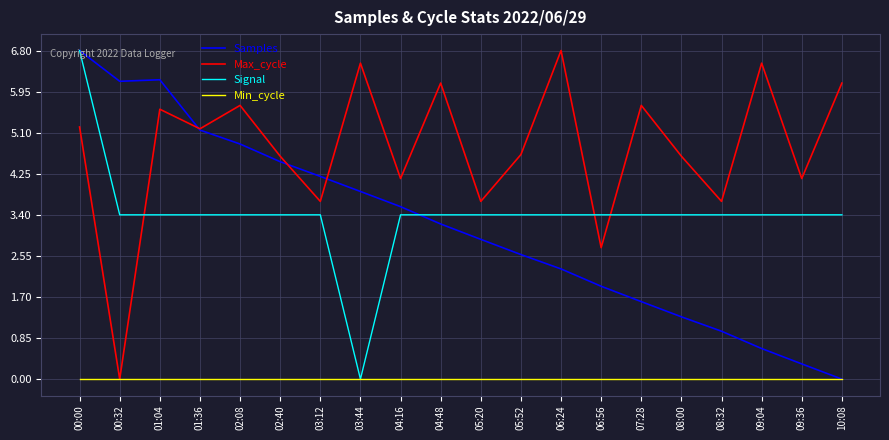

Is it true that Max_cycle equals 6.5 at 03:44?

True